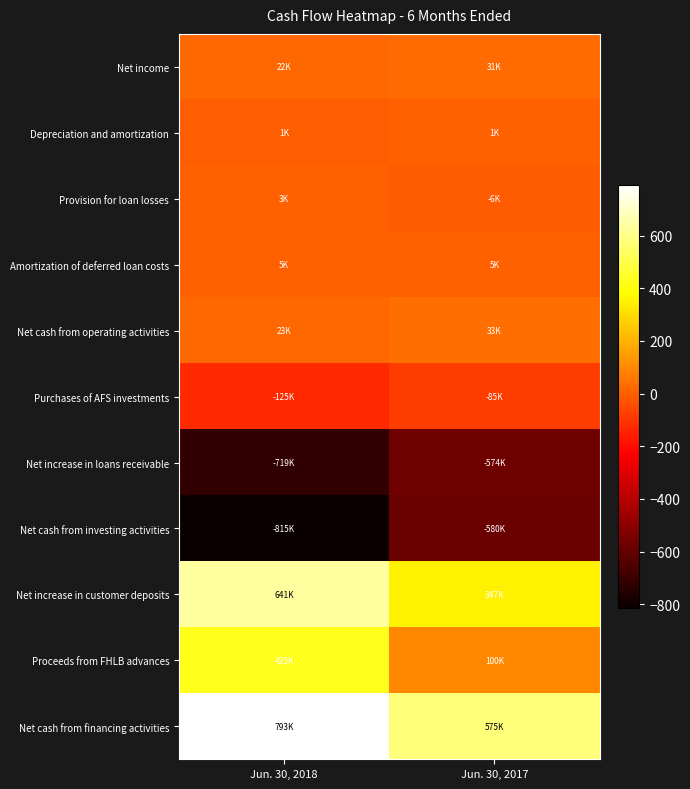

Which label corresponds to the smallest value in the chart?

Jun. 30, 2018